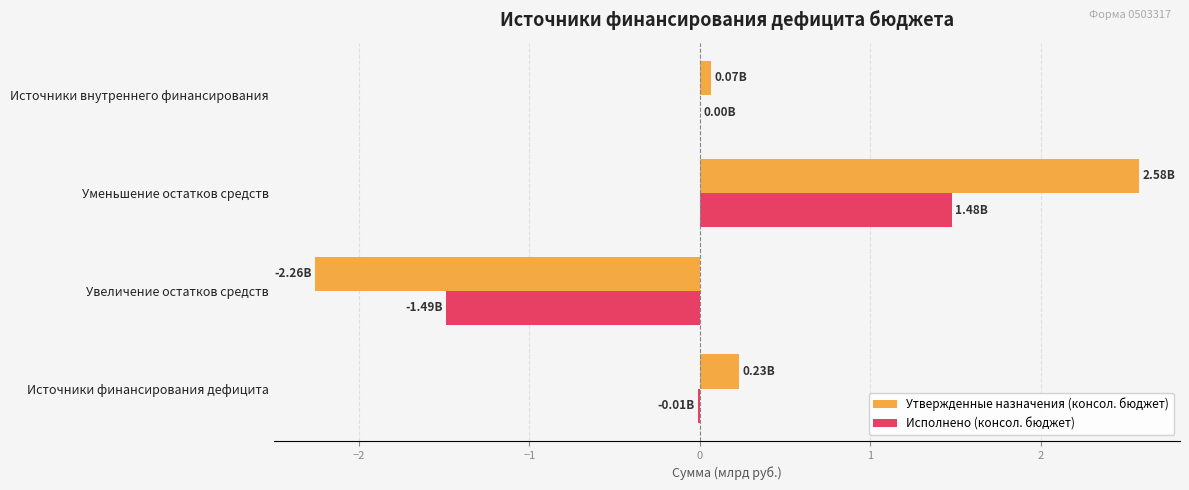

What is the total value across all series at Уменьшение остатков средств?

4.1